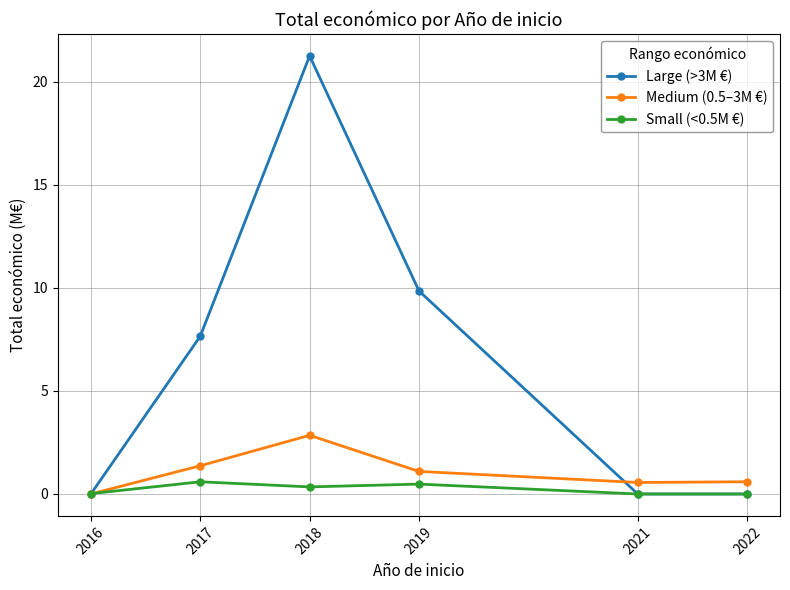

What is the value of the Large (>3M €) point at the 2nd from the left?

7.7